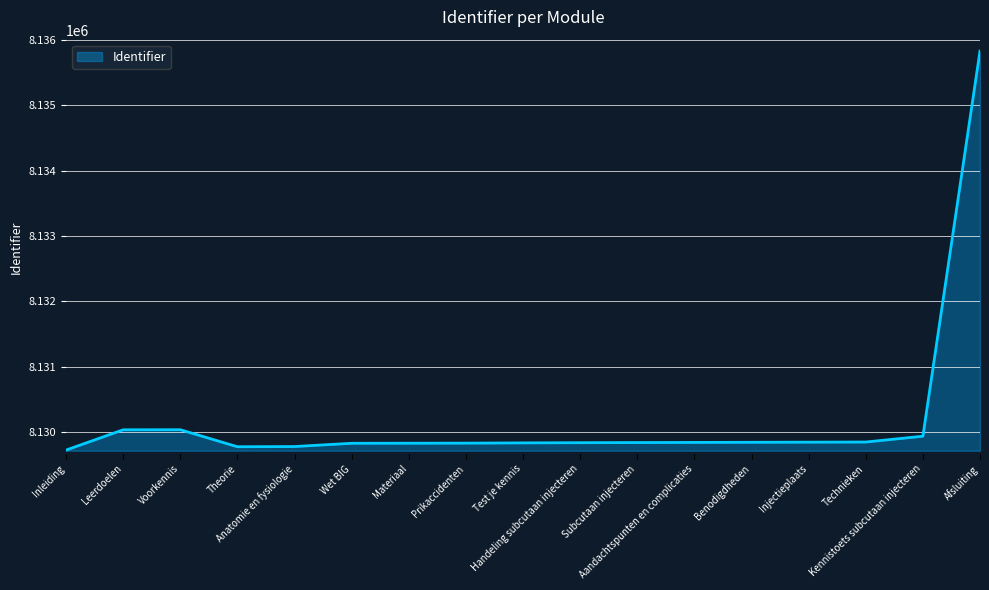

What is the greatest value displayed?

8135827